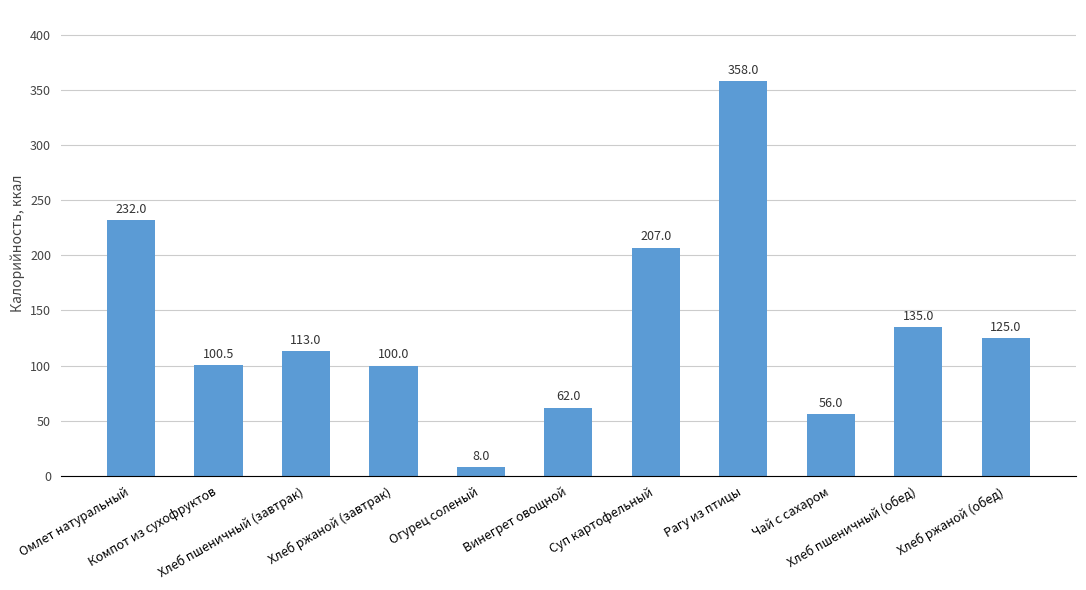

List the labels in order of value, largest first.

Рагу из птицы, Омлет натуральный, Суп картофельный, Хлеб пшеничный (обед), Хлеб ржаной (обед), Хлеб пшеничный (завтрак), Компот из сухофруктов, Хлеб ржаной (завтрак), Винегрет овощной, Чай с сахаром, Огурец соленый